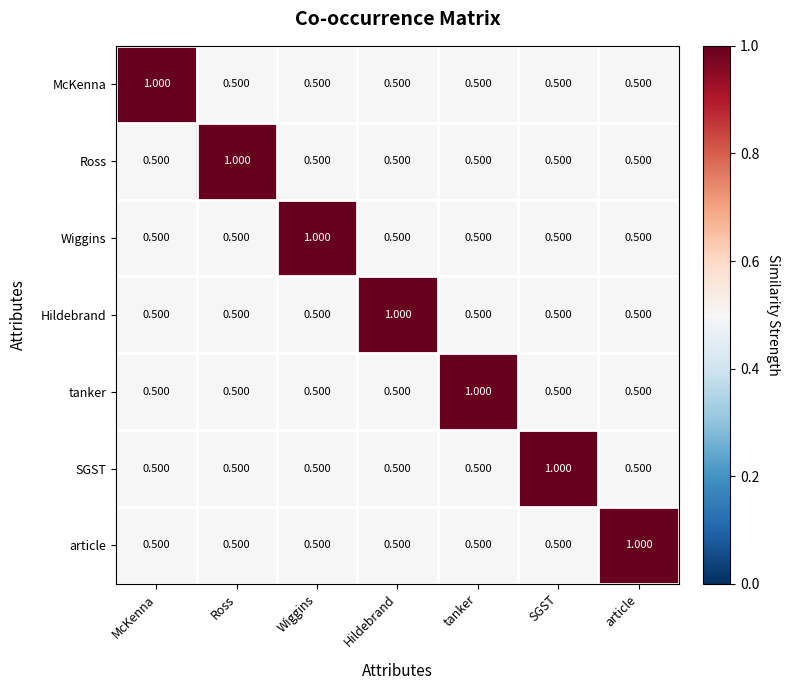

Count the number of categories in the chart.

7